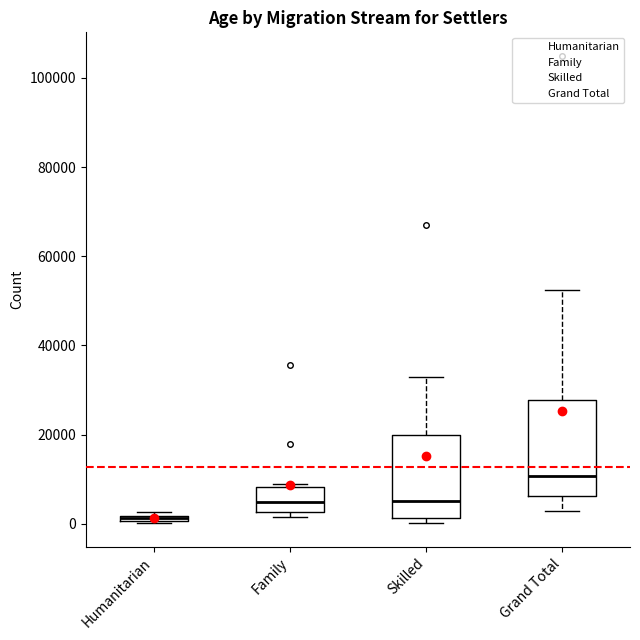

Which box's median line is the highest?

Grand Total